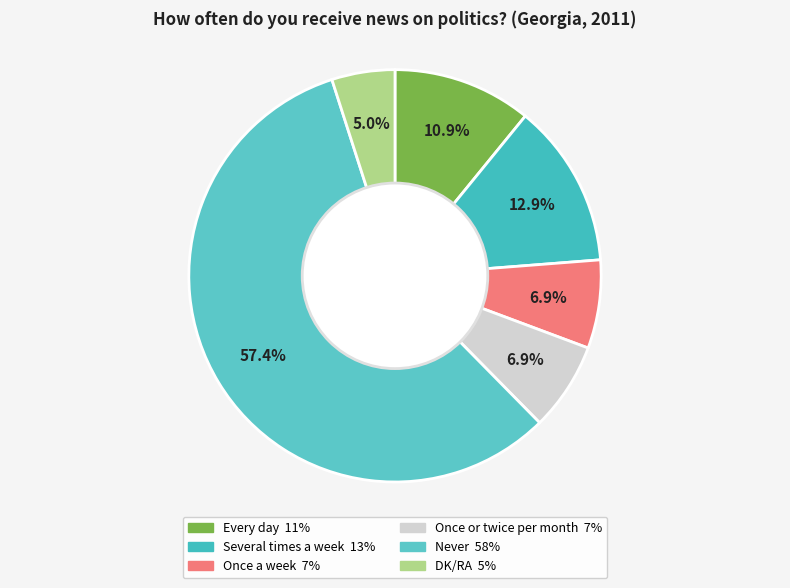

Which category has the biggest portion of the pie?

Never